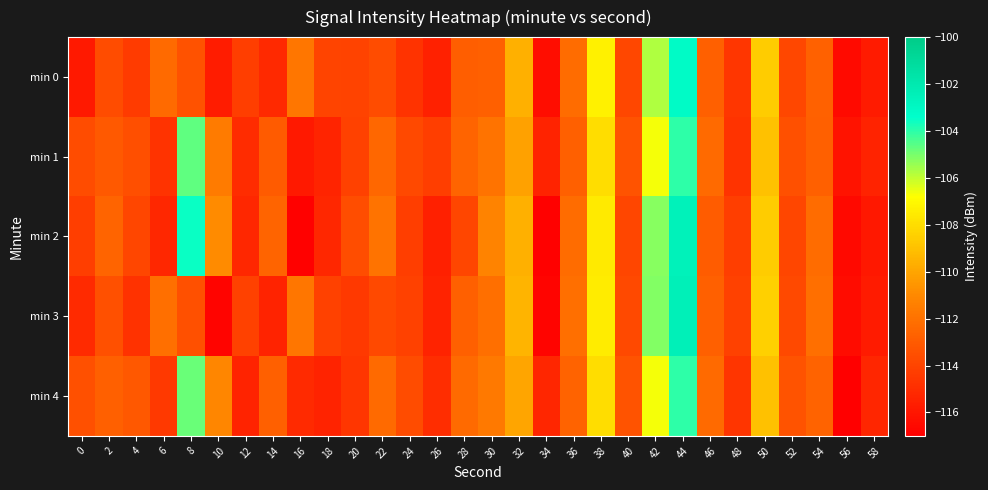

At which category is the sum across all series the highest?

44